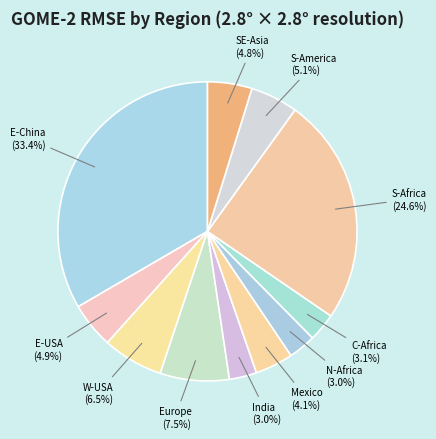

How much of the chart is everything except Mexico?

95.9%